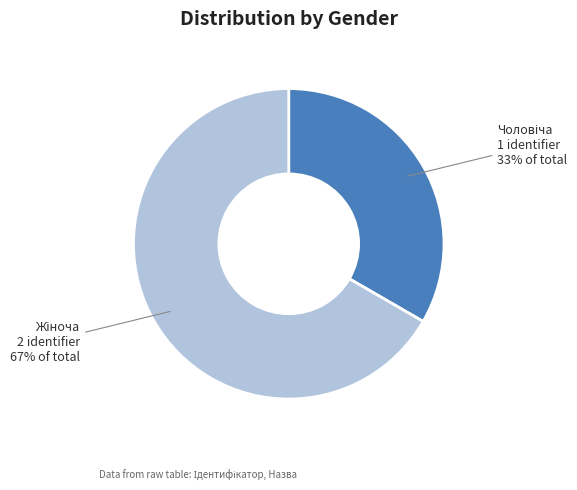

To the nearest percent, what is the average slice percentage?

50%